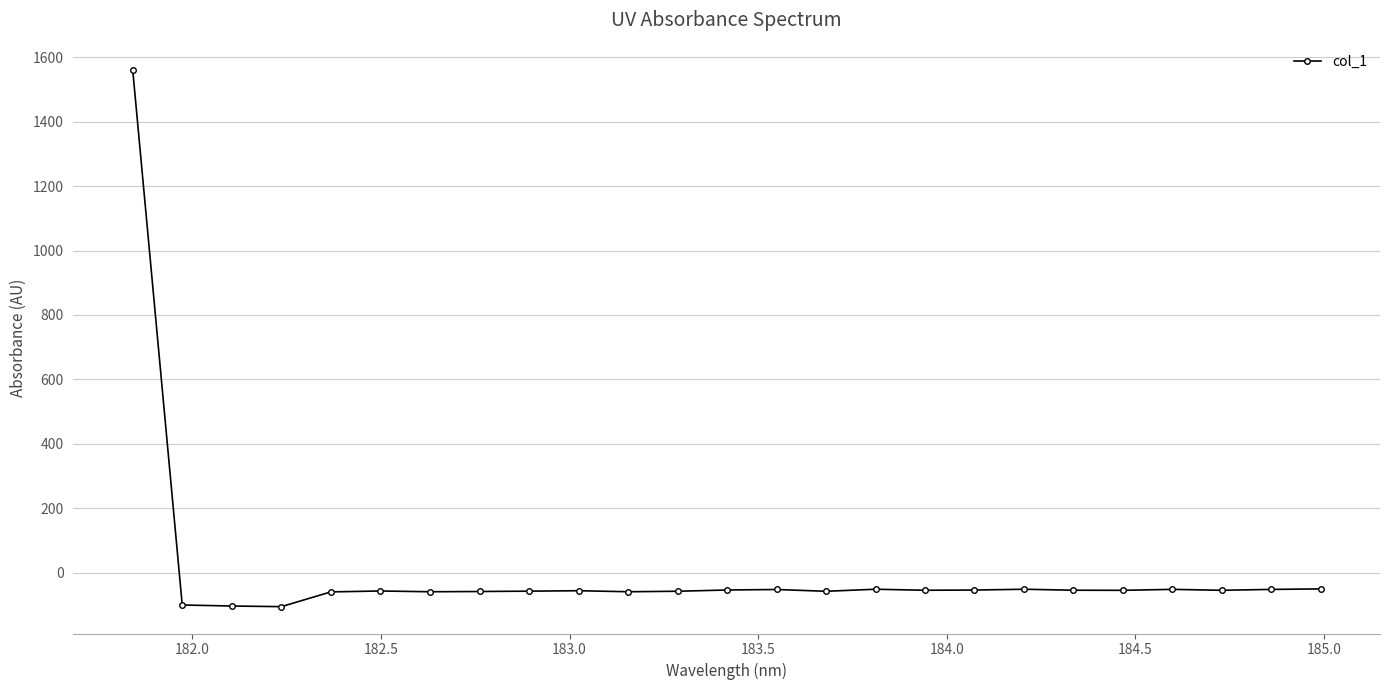

True or false: the data has more than 1 interior local peaks.

True